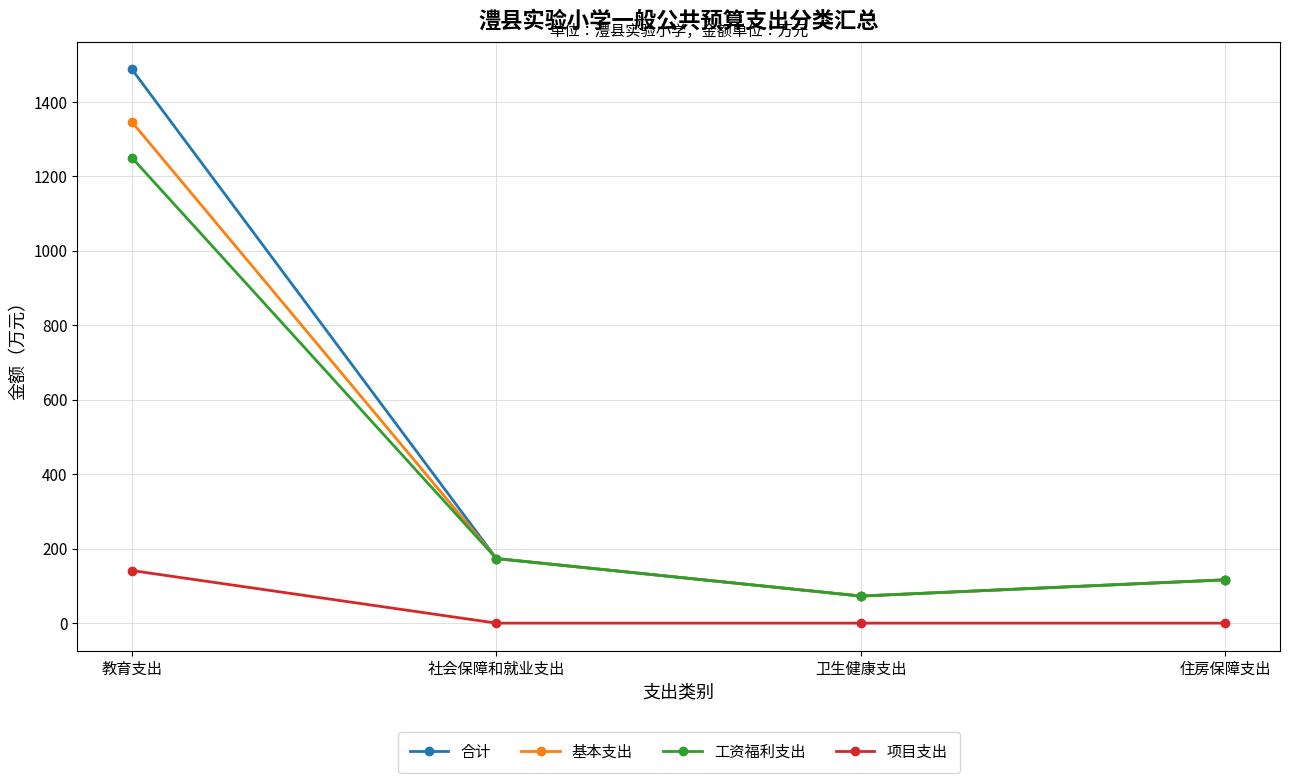

What is the difference between the highest and lowest values at 教育支出?

1345.9